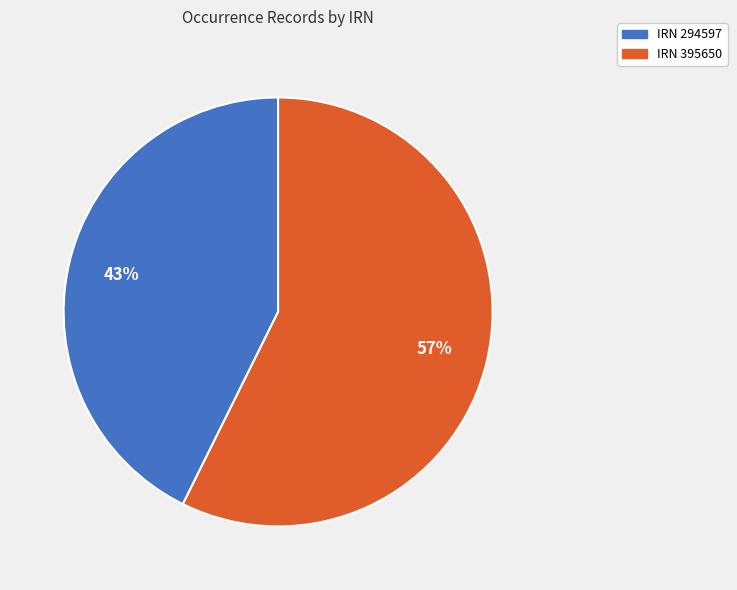

Is there any slice that represents more than half of the pie?

Yes